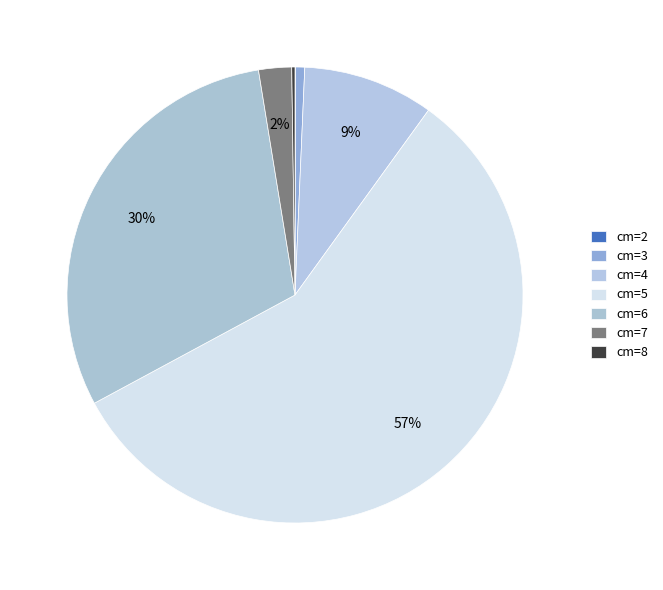

Rank the categories by value from highest to lowest.

5, 6, 4, 7, 3, 8, 2